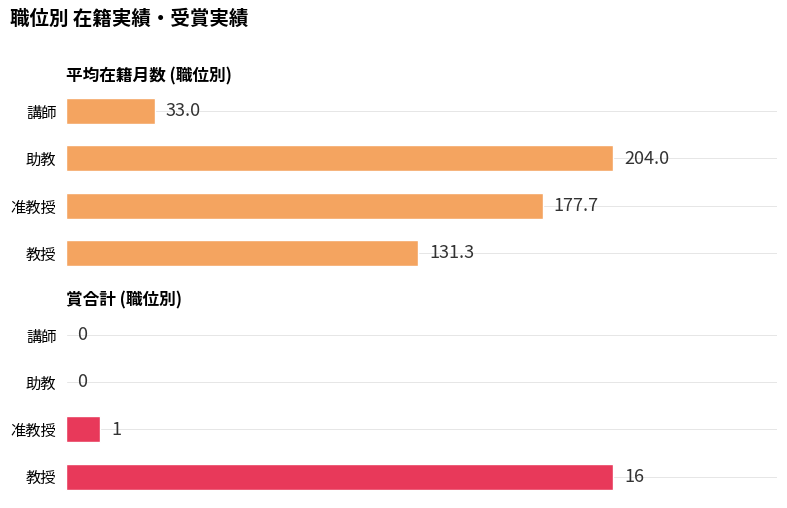

Are the bars grouped side by side (vs. stacked)?

Yes